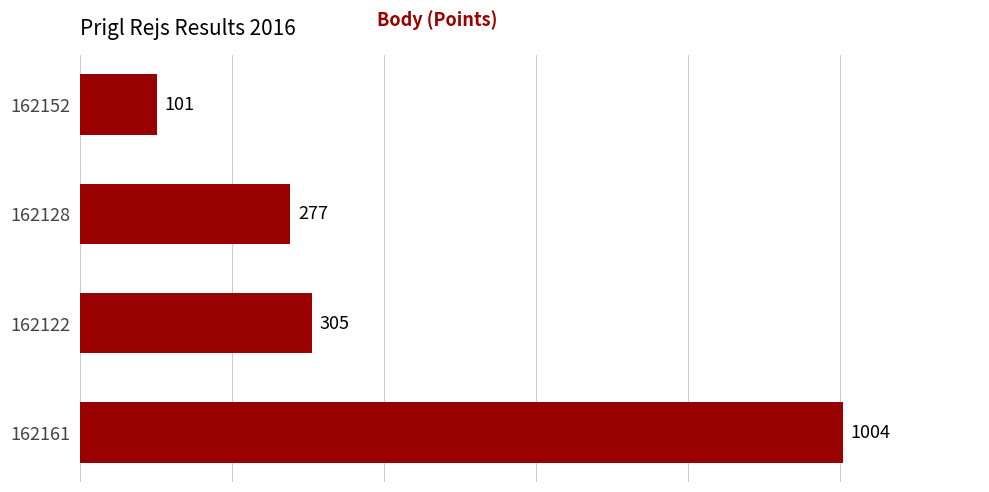

What is the average value?

422